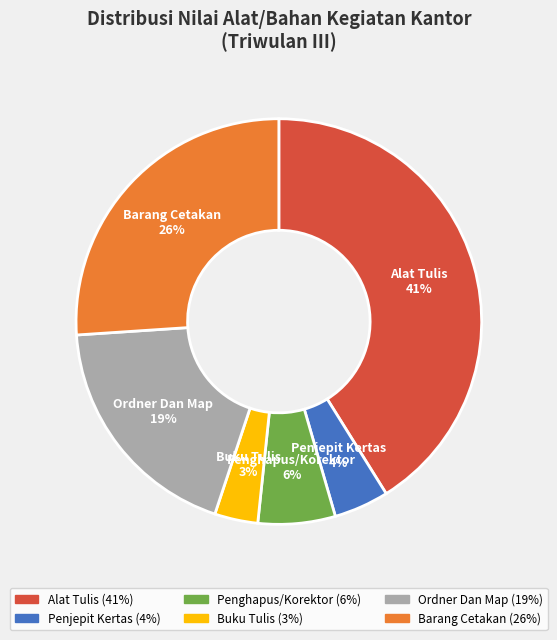

Do Penjepit Kertas and Buku Tulis together represent more than half of the pie?

No